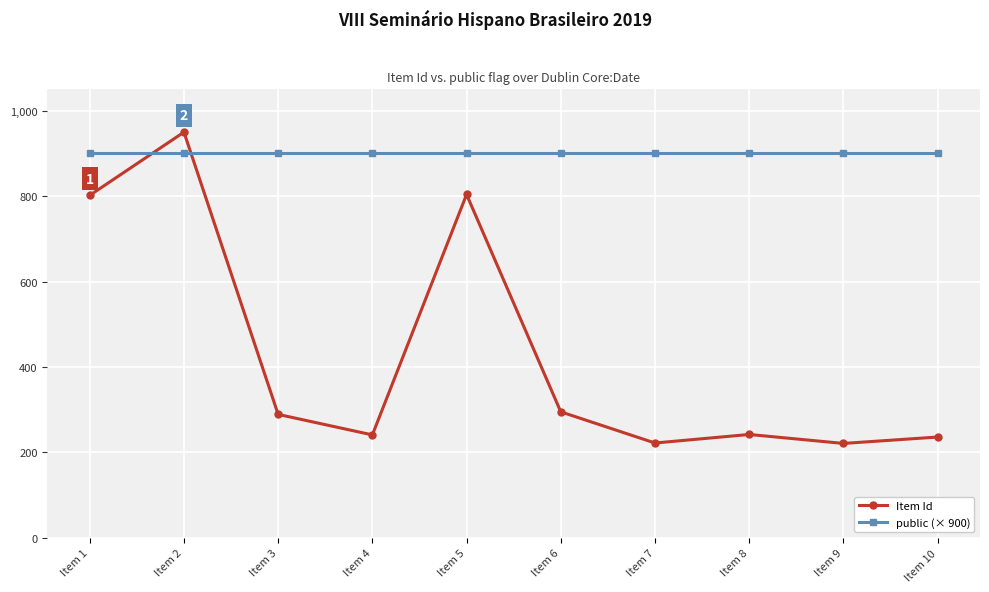

True or false: Item Id has more than 1 points higher than both neighbors.

True